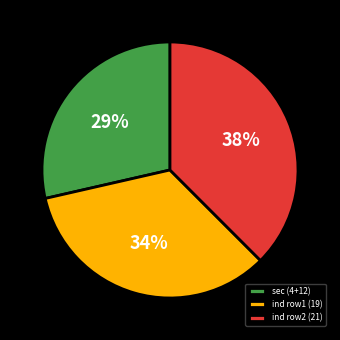

Which has a higher value, ind row2 (21) or ind row1 (19)?

ind row2 (21)